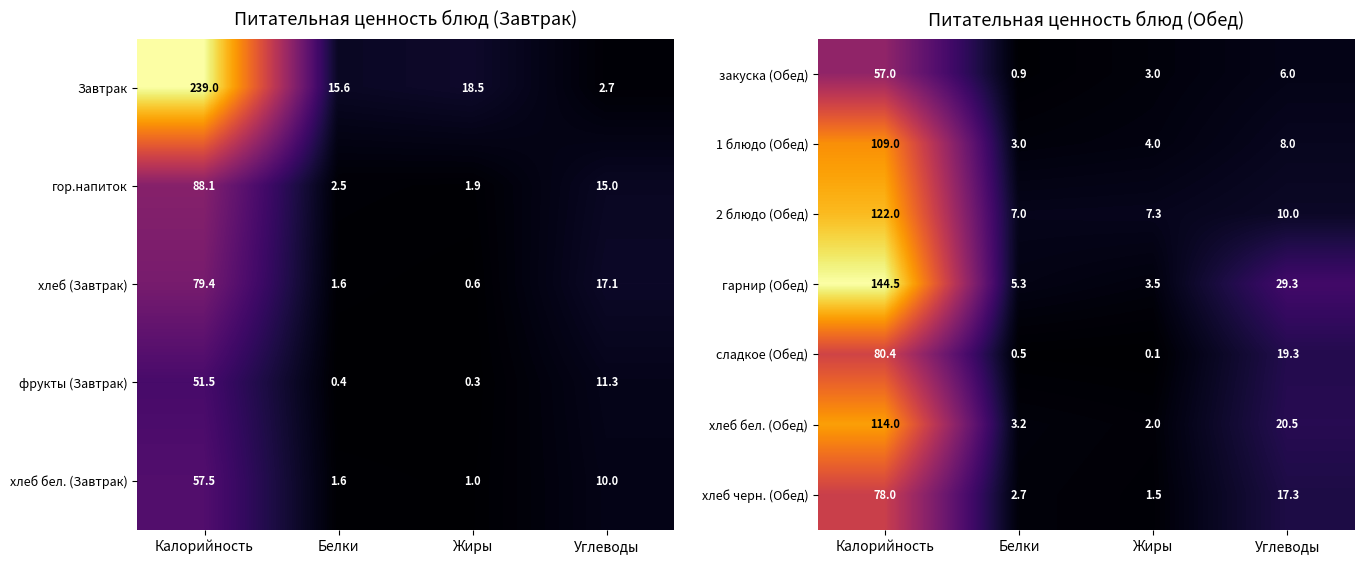

At which label does 1 блюдо (Обед) reach its minimum?

Белки